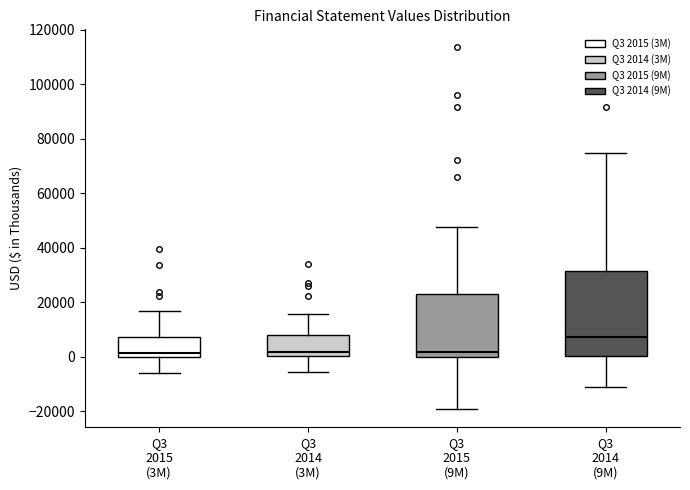

Reading left to right, read every box against the y-axis: the position of its median line, the range the box covers, and the ends of its whiskers. The values are not printed on the chart, so give them approximately, as read against the axis.

Q3 2015 (3M): median 2000, box 0 to 8000, whiskers -6000 to 16000
Q3 2014 (3M): median 2000, box 0 to 8000, whiskers -6000 to 16000
Q3 2015 (9M): median 2000, box 0 to 24000, whiskers -20000 to 48000
Q3 2014 (9M): median 8000, box 0 to 32000, whiskers -12000 to 74000